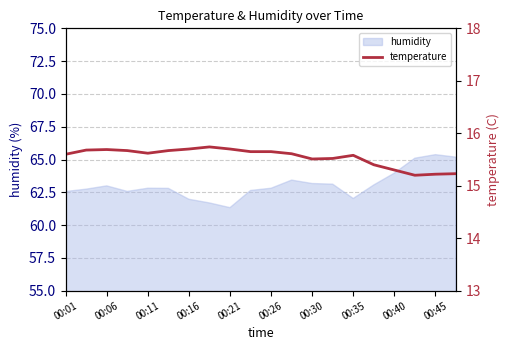

What position from the left is 13?

14